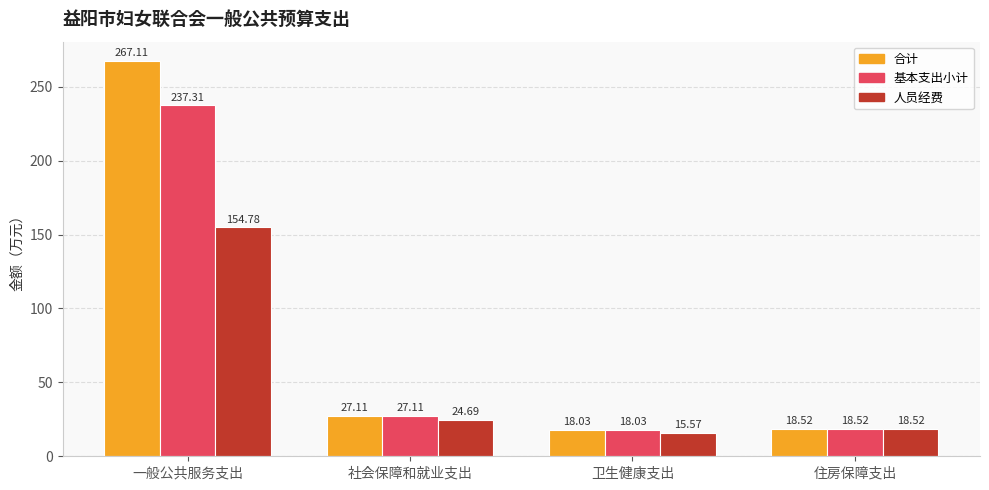

Is the value of 基本支出小计 at 一般公共服务支出 greater than the value of 人员经费 at 一般公共服务支出?

Yes